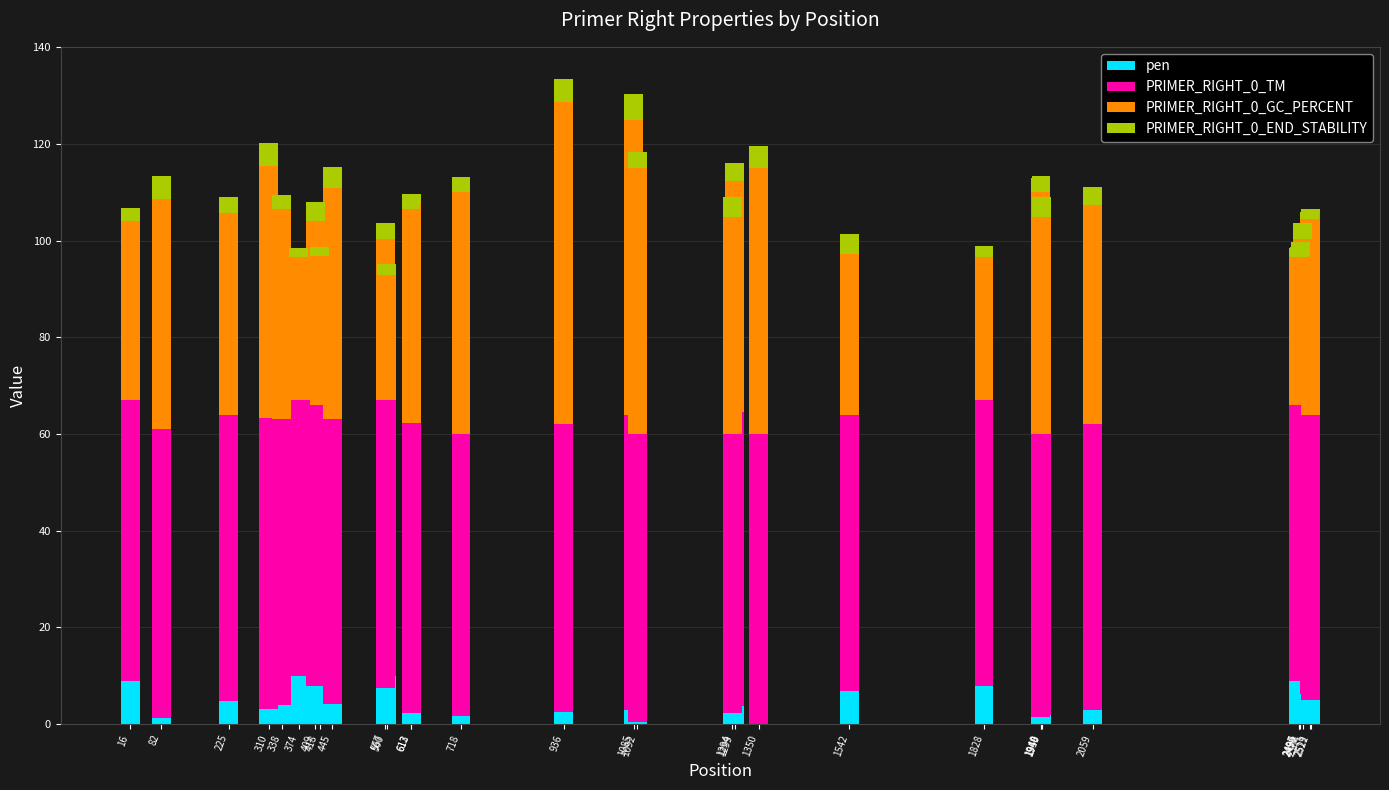

How many distinct data groups are displayed?

4